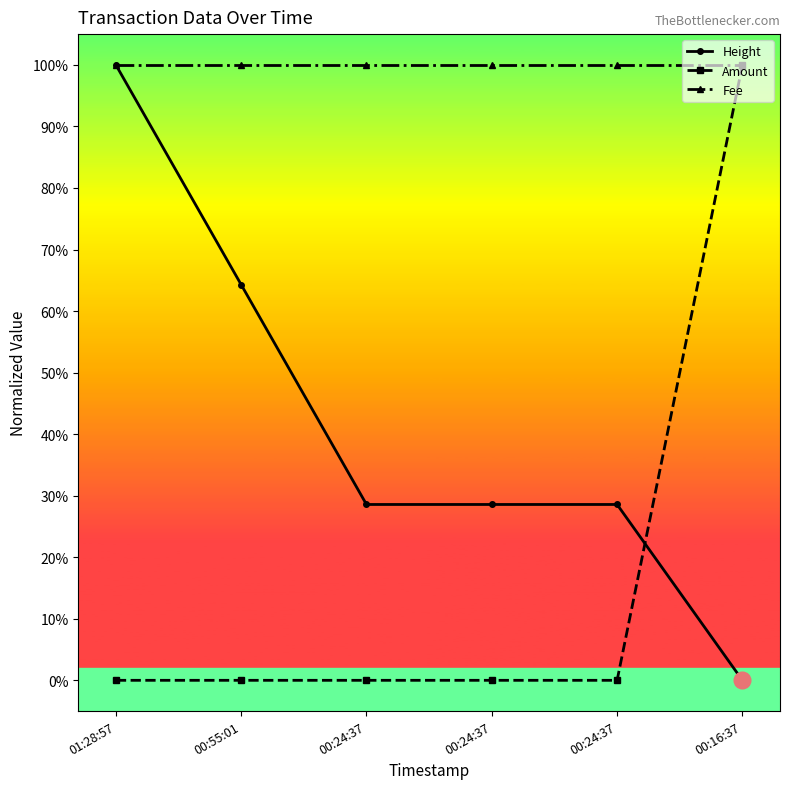

List the series in order of their overall mean, lowest first.

Amount, Height, Fee